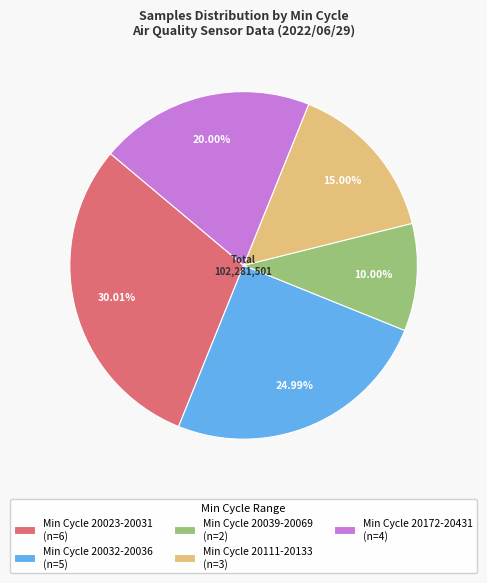

Approximately how many times larger is the value at Min Cycle 20032-20036 (n=5) compared to Min Cycle 20039-20069 (n=2)?

2.5